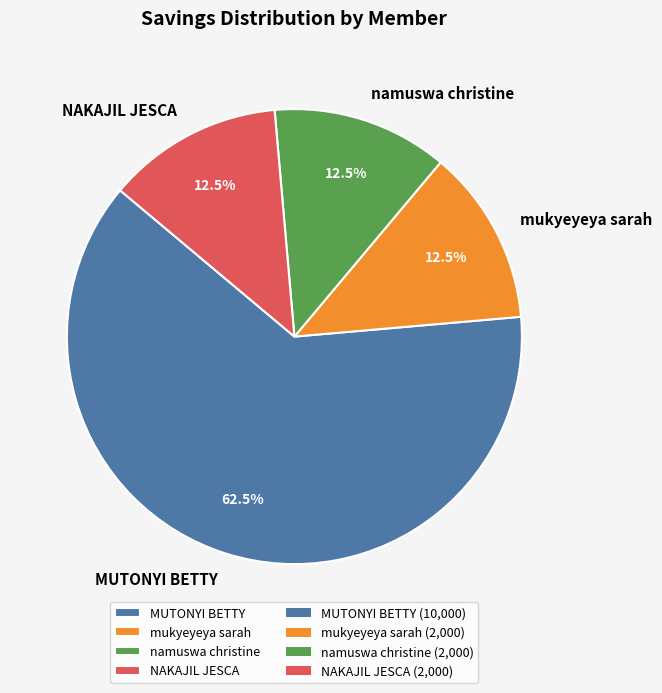

Is the sum of namuswa christine and NAKAJIL JESCA greater than half?

No